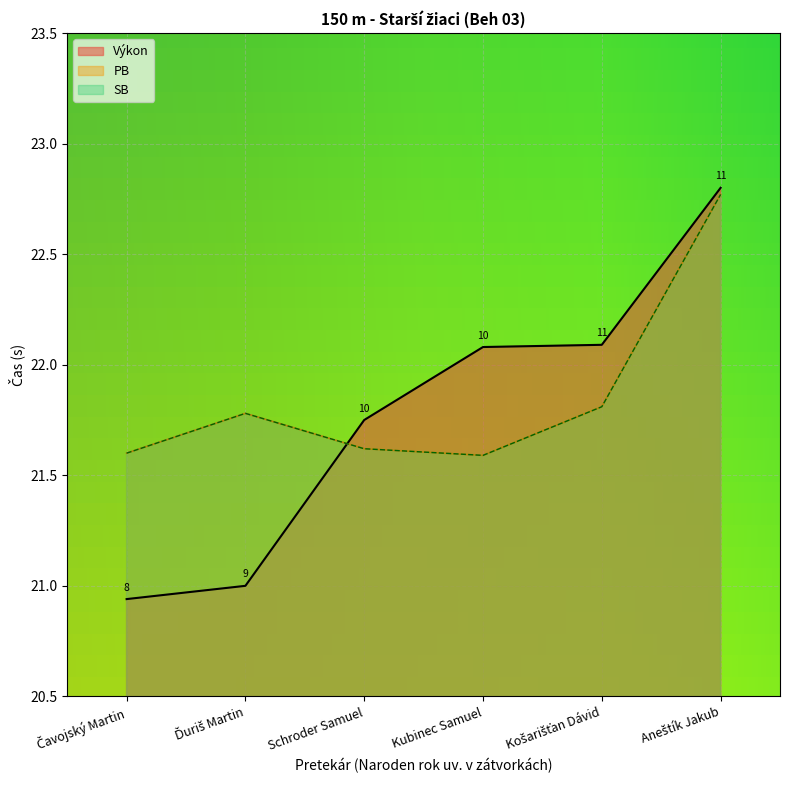

Rank the series at Čavojský Martin from highest to lowest value.

PB, SB, Výkon